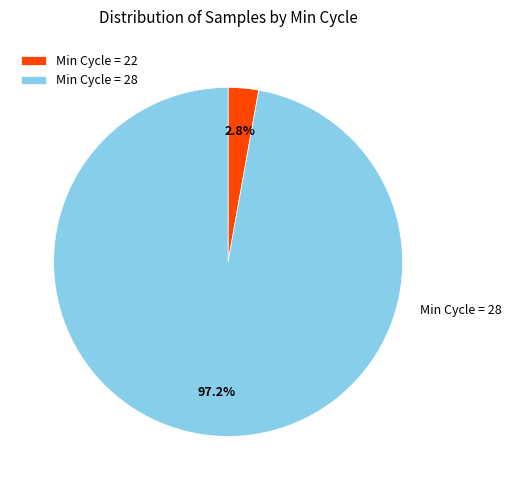

Which has a higher value, Min Cycle = 28 or Min Cycle = 22?

Min Cycle = 28